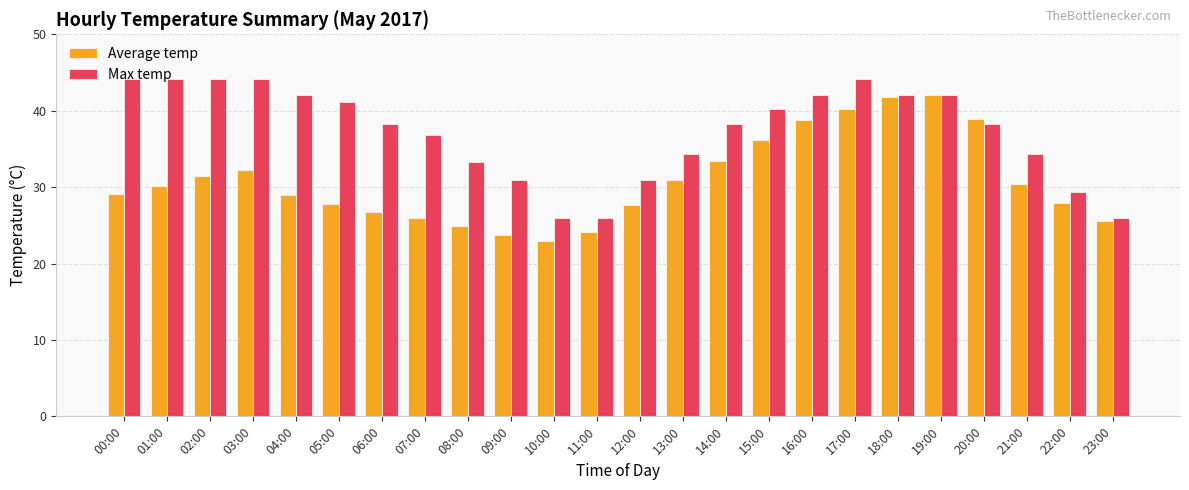

Between 16:00 and 23:00, which series saw the biggest shift?

Max temp